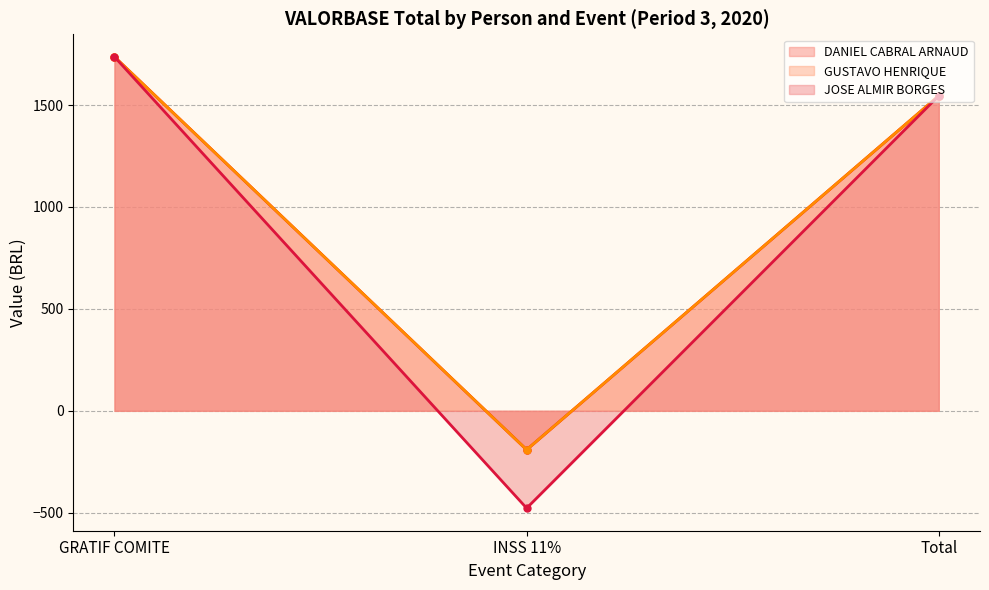

Which has a higher value, DANIEL - GRATIF or GUSTAVO - INSS?

DANIEL - GRATIF